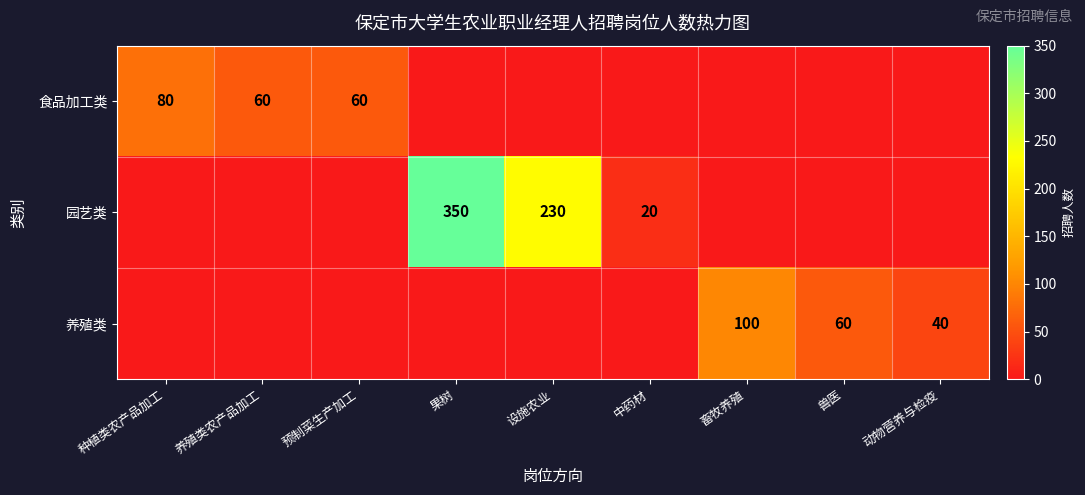

True or false: 养殖类 has a value of 20 at 兽医.

False